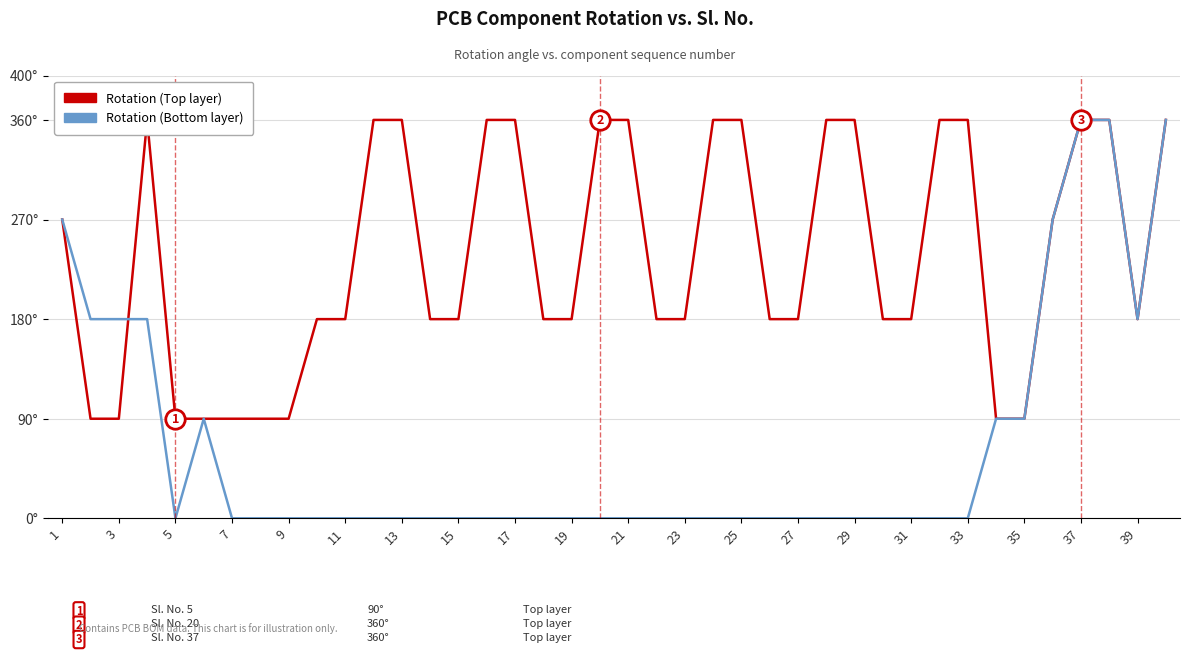

What is the maximum value for Rotation (Bottom layer)?

360